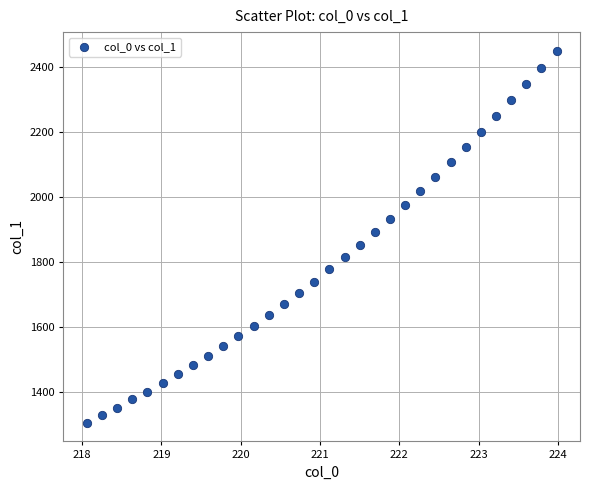

What is the range of Y values (max minus min)?

1147.1